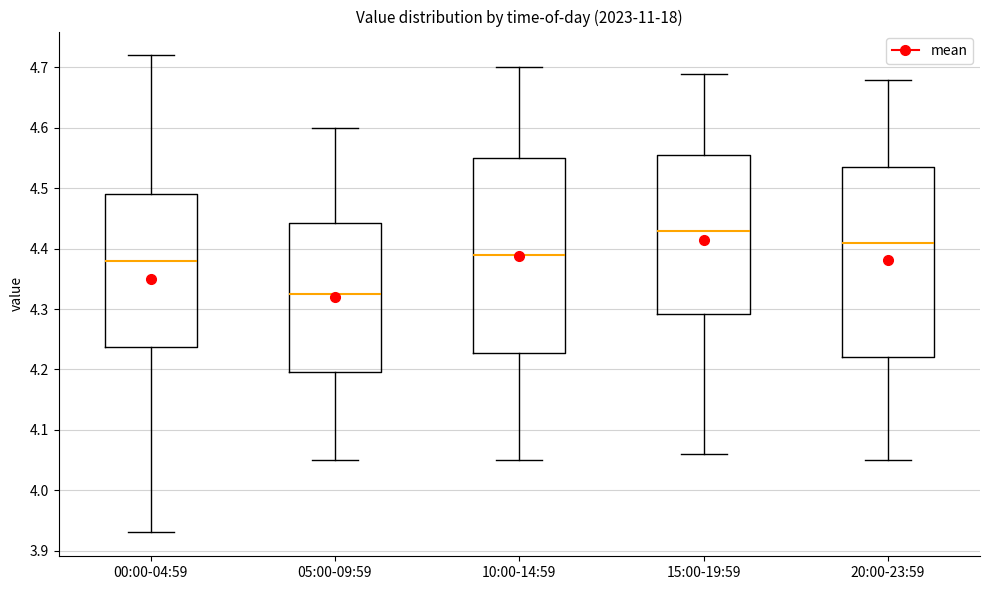

Where does the median line of the box for 00:00-04:59 sit on the y-axis? The values are not printed on the chart, so give them approximately, as read against the axis.

4.38